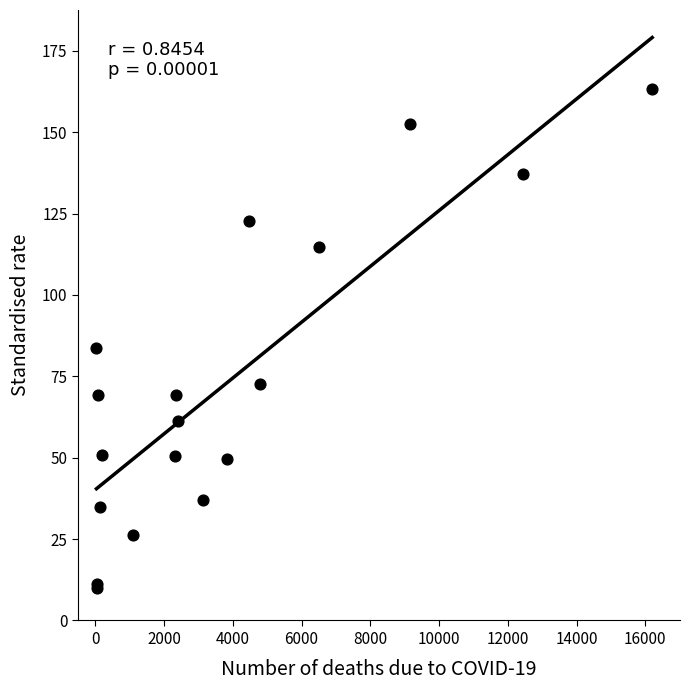

What Y value in the scatter plot is closest to 86?

83.6